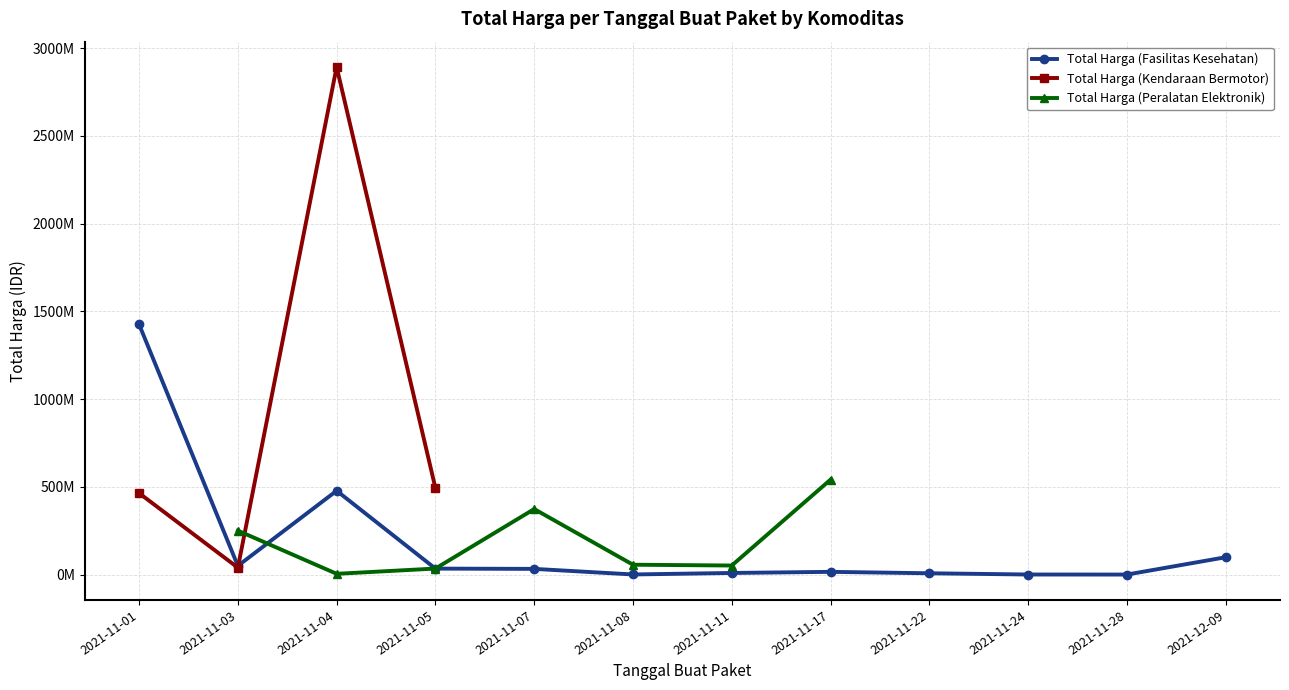

Which category has the lowest value in the Total Harga (Fasilitas Kesehatan) series?

2021-11-28